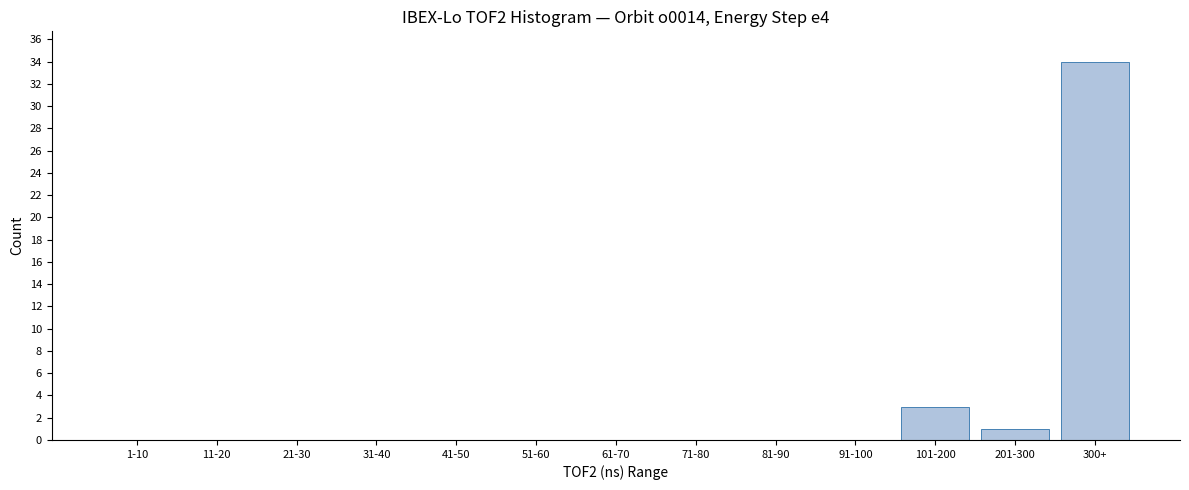

Reading left to right, extract all data points from this chart.

1-10=0	11-20=0	21-30=0	31-40=0	41-50=0	51-60=0	61-70=0	71-80=0	81-90=0	91-100=0	101-200=3	201-300=1	300+=34